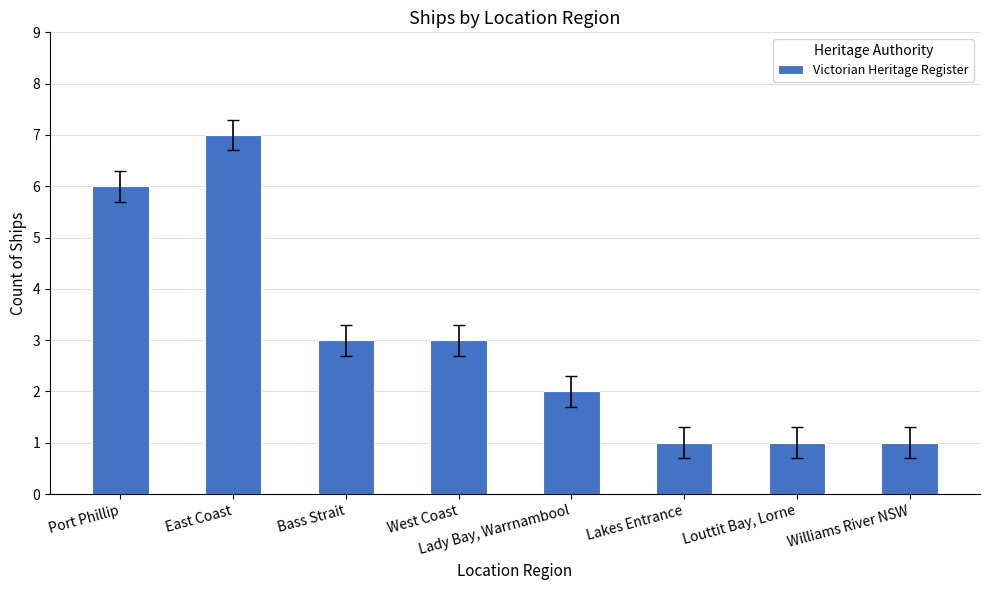

What position from the right is West Coast?

5